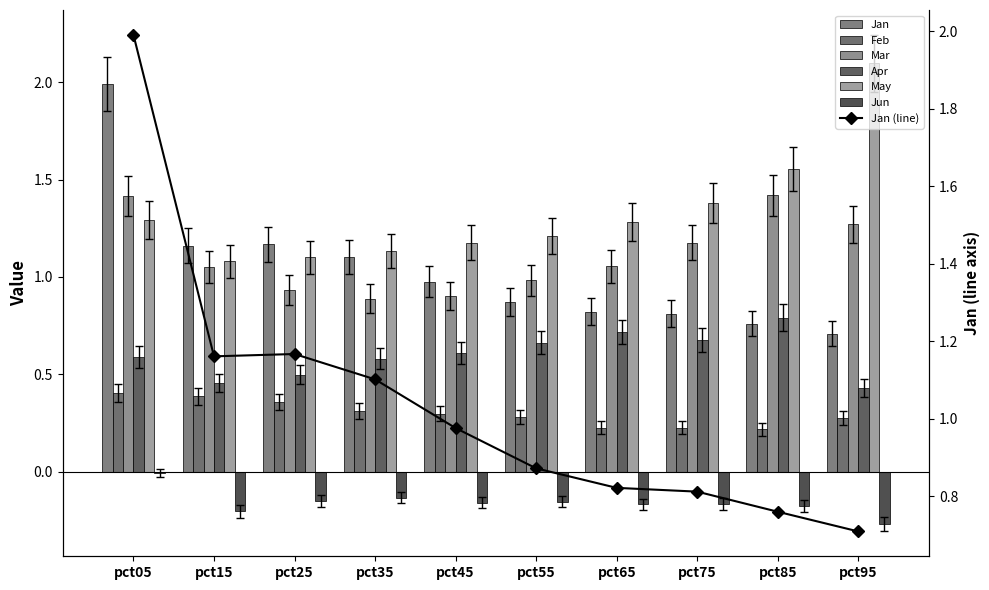

Rank the series at pct55 from highest to lowest value.

May, Mar, Jan, Apr, Feb, Jun